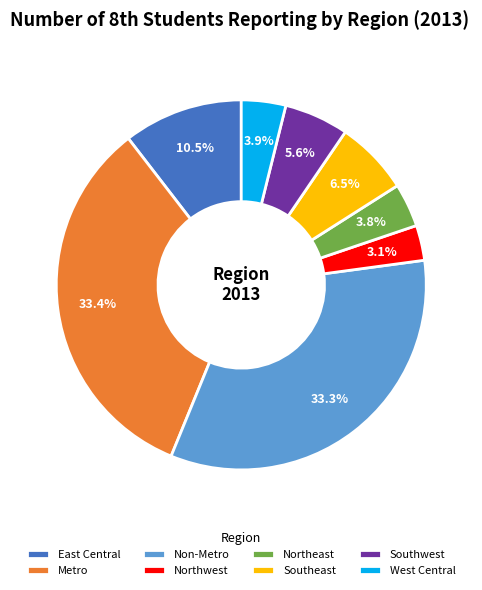

How many segments does this pie chart have?

8